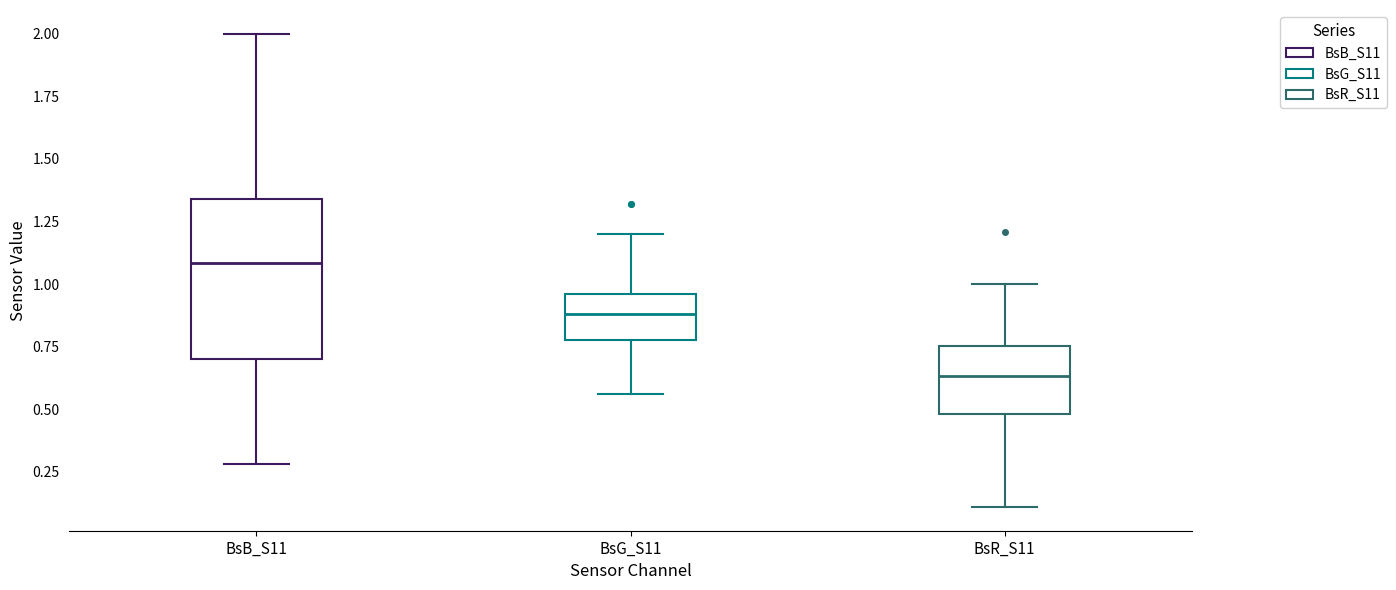

Reading left to right, read every box against the y-axis: the position of its median line, the range the box covers, and the ends of its whiskers. The values are not printed on the chart, so give them approximately, as read against the axis.

BsB_S11: median 1.10, box 0.70 to 1.35, whiskers 0.30 to 2.00
BsG_S11: median 0.90, box 0.80 to 0.95, whiskers 0.55 to 1.20
BsR_S11: median 0.65, box 0.50 to 0.75, whiskers 0.10 to 1.00